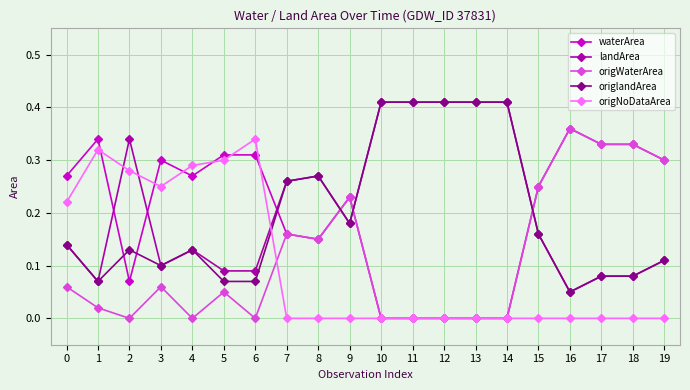

After their last crossing, which series has the higher values: origWaterArea or origNoDataArea?

origWaterArea